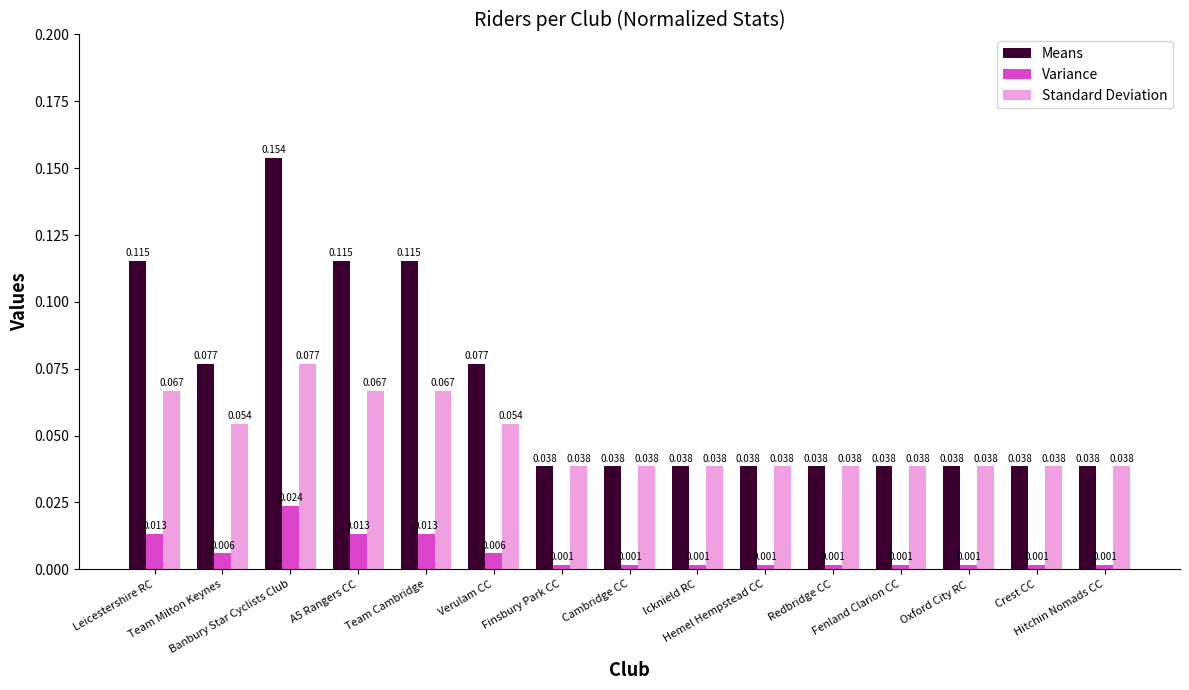

Does the chart contain any negative values?

No